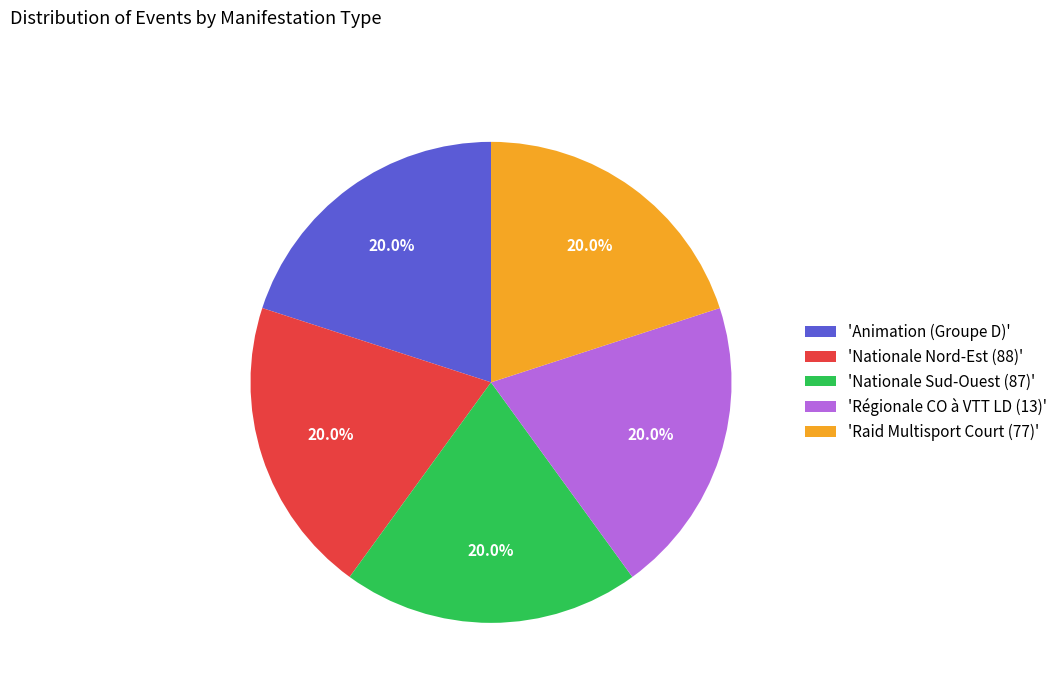

Does 'Régionale CO à VTT LD (13)' account for over 50% of the chart?

No